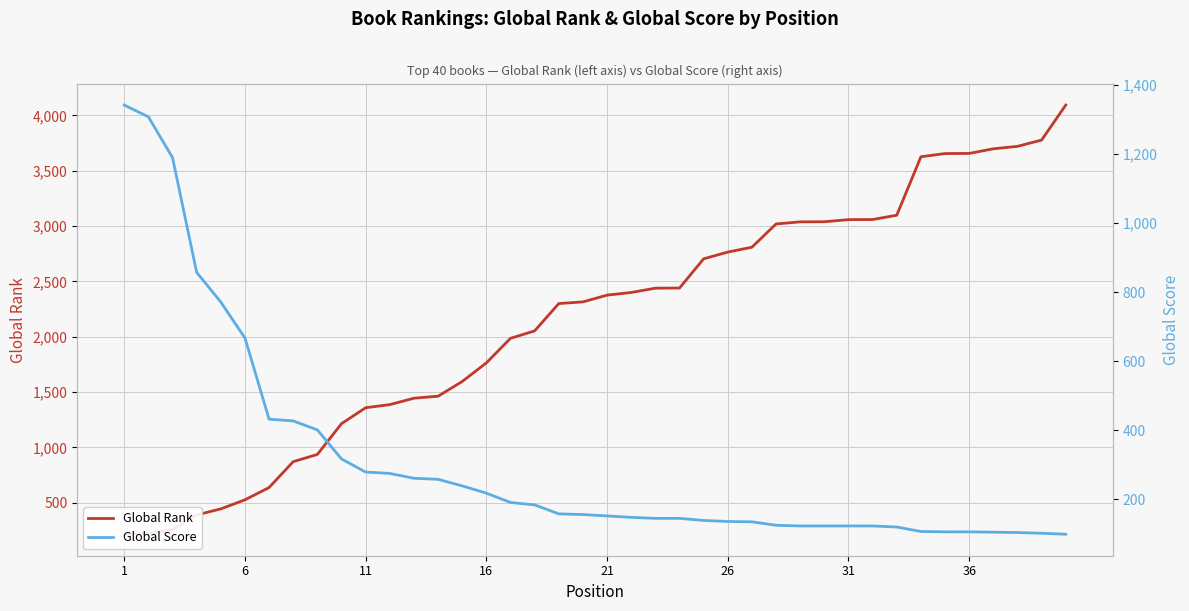

Count the number of categories in the chart.

40